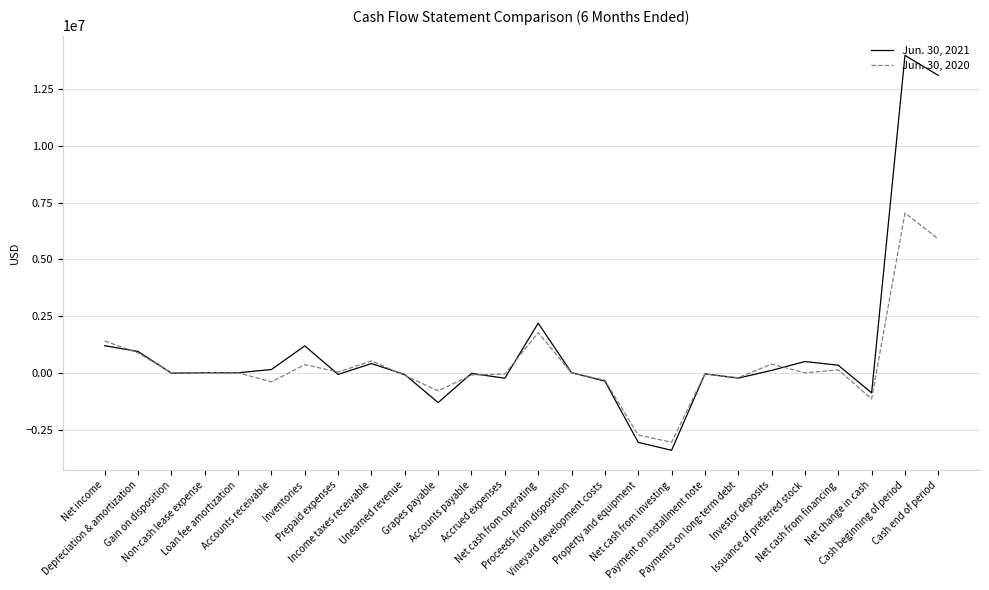

How many lines are shown in the chart?

2